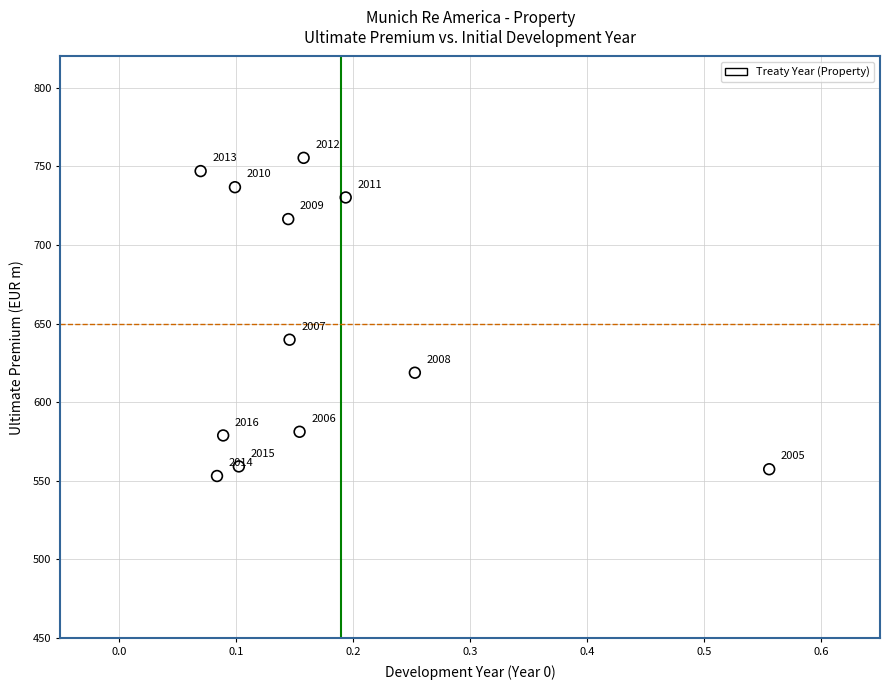

What is the range of X values (max minus min)?

0.5